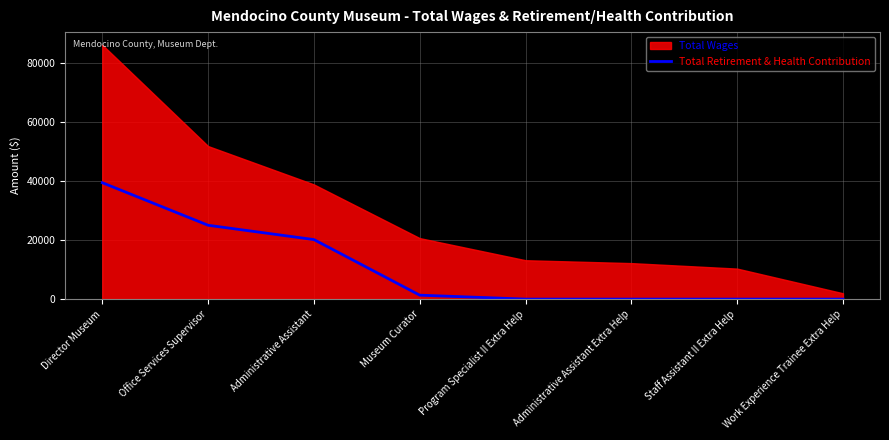

What is the highest value of the Total Retirement & Health Contribution series?

39461